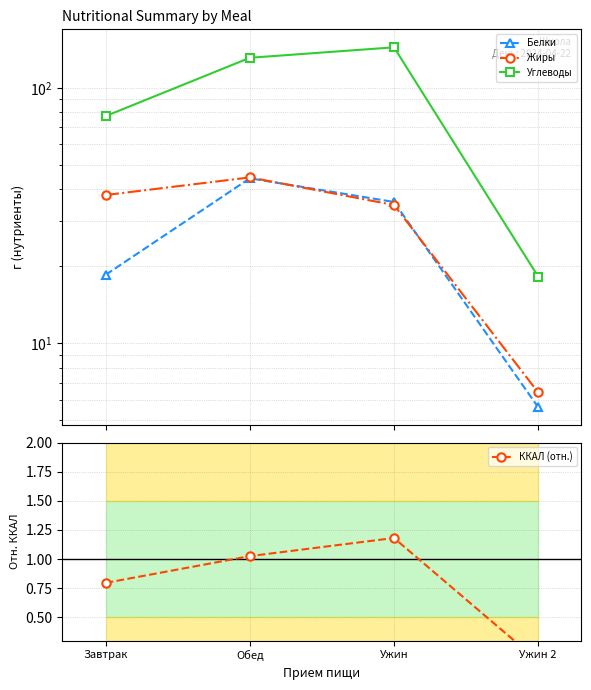

Rank the series at Завтрак from highest to lowest value.

Углеводы, Жиры, Белки, ККАЛ (отн.)